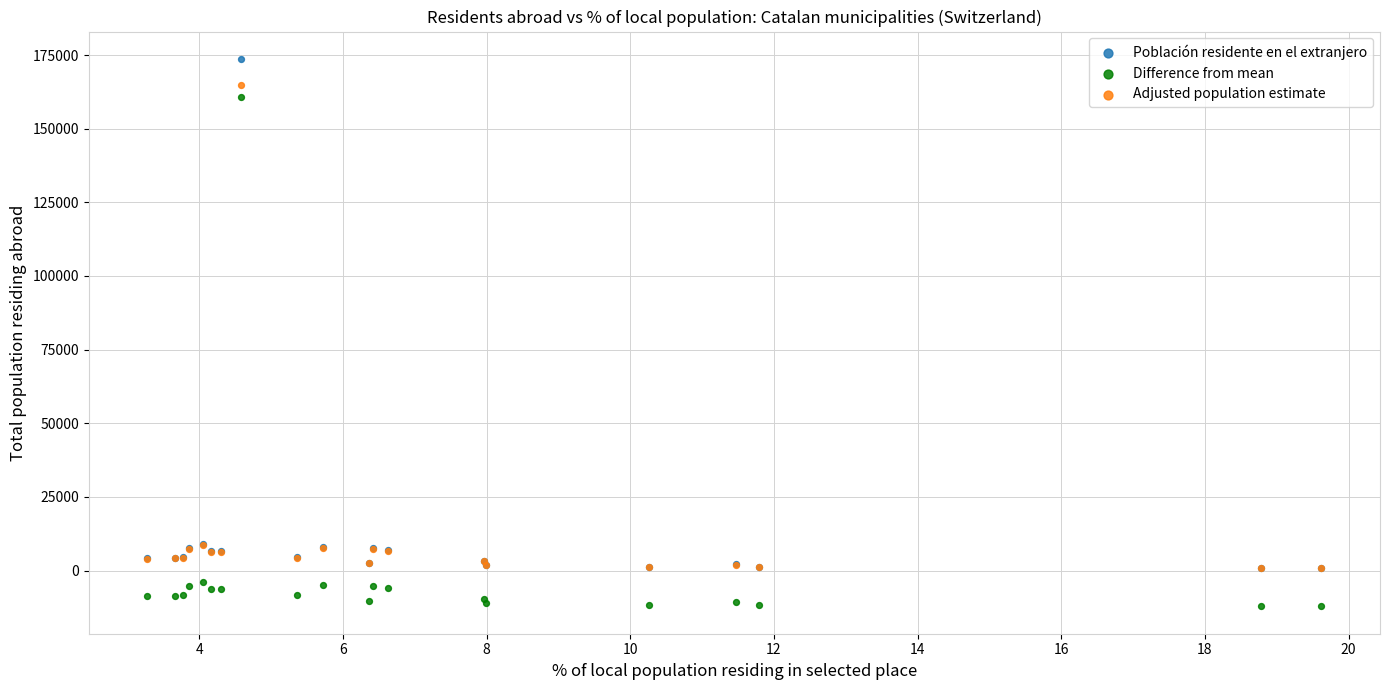

Which series contains the highest Y value?

Población residente en el extranjero